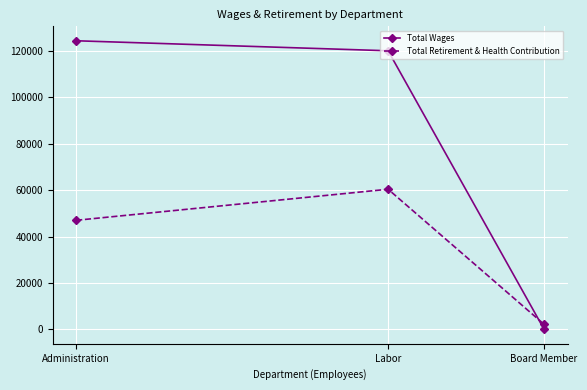

What is the average value of the Total Wages series?

81460